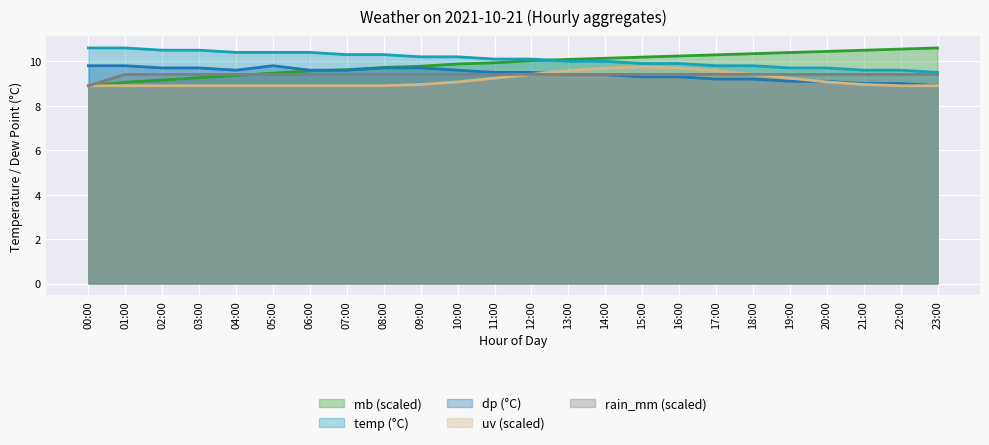

At which category does the chart reach its minimum across all series?

00:00